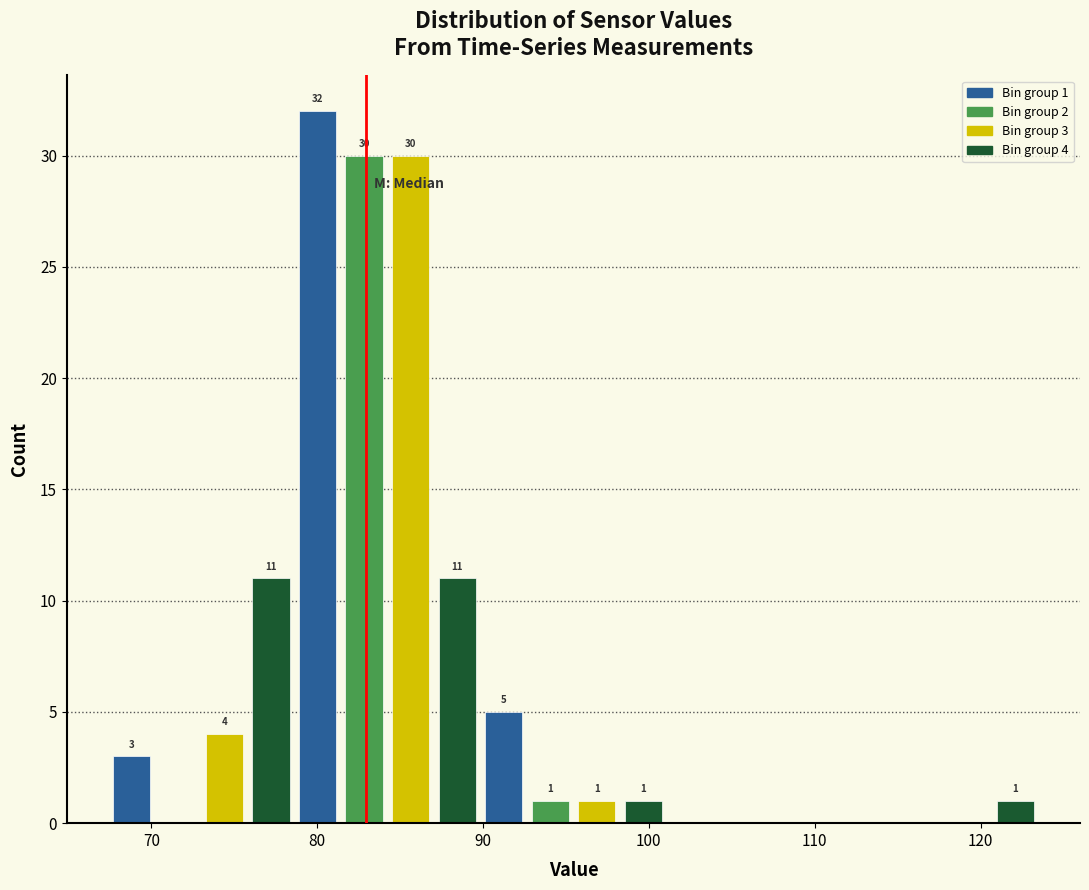

Around what value on the x-axis is the tallest bar? Give the approximate position of its centre, as read against the axis.

80